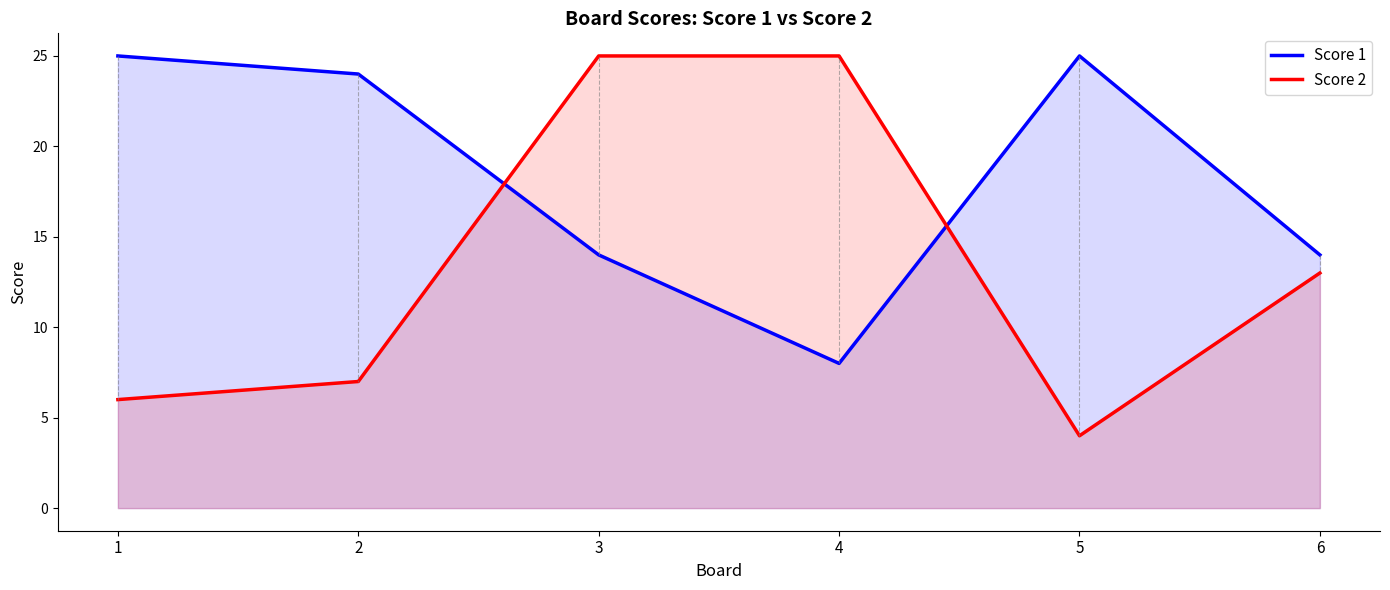

True or false: Score 2 has more than 0 interior local peaks.

False